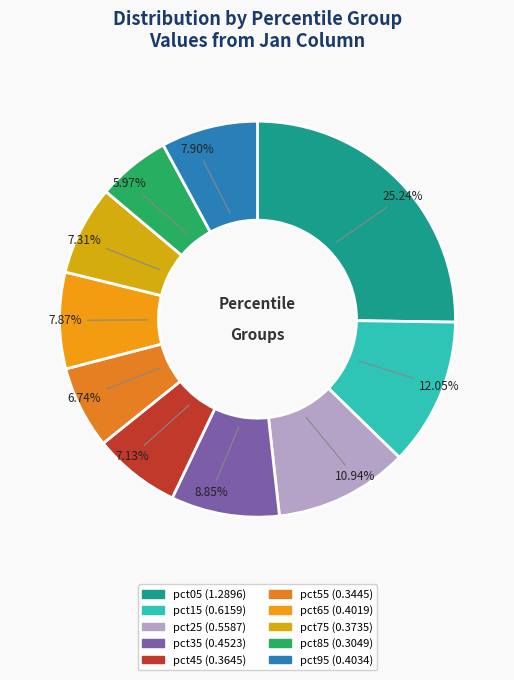

What is the largest slice in the pie chart?

pct05